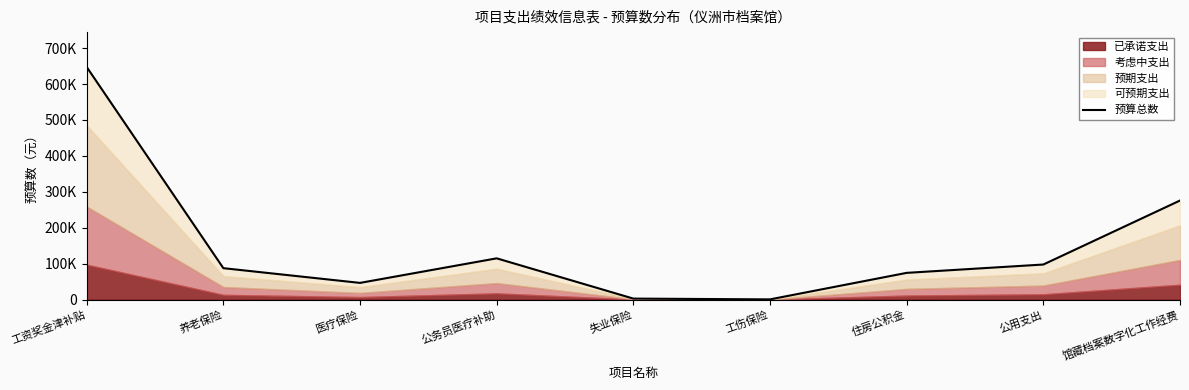

What is the sum of the values at 公务员医疗补助 and 公用支出?

212374.0